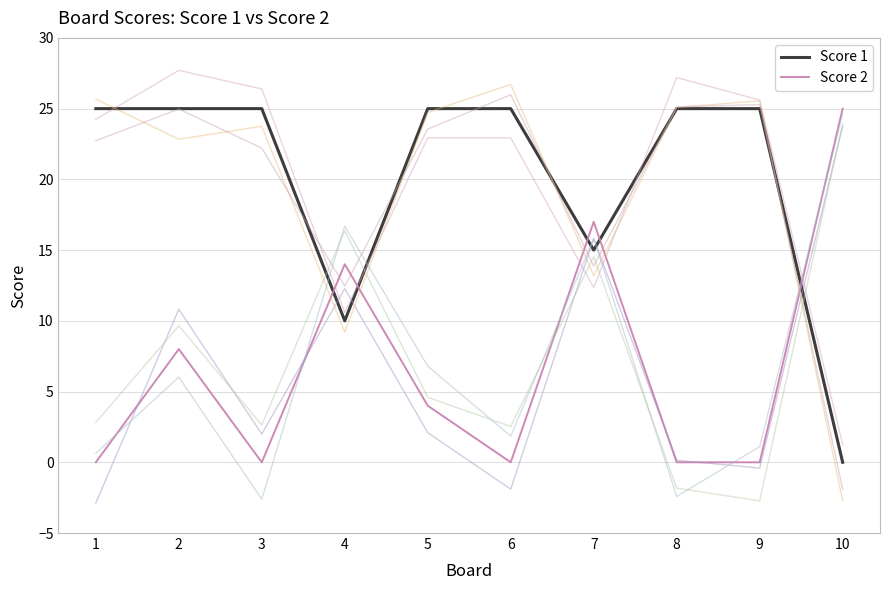

What is the average value of the Score 2 series?

7